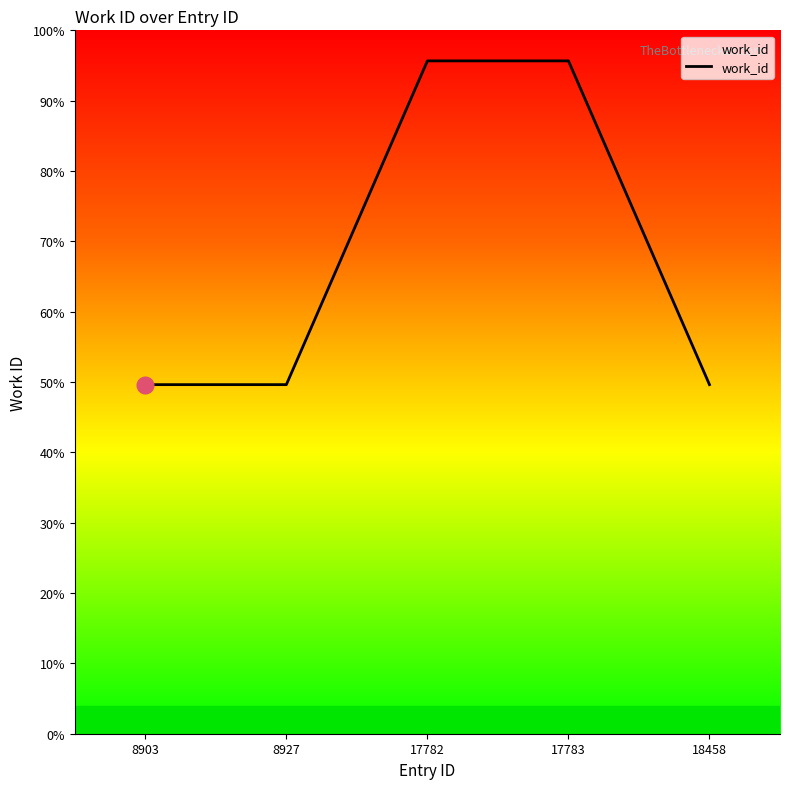

What is the minimum value shown in the chart?

49.6